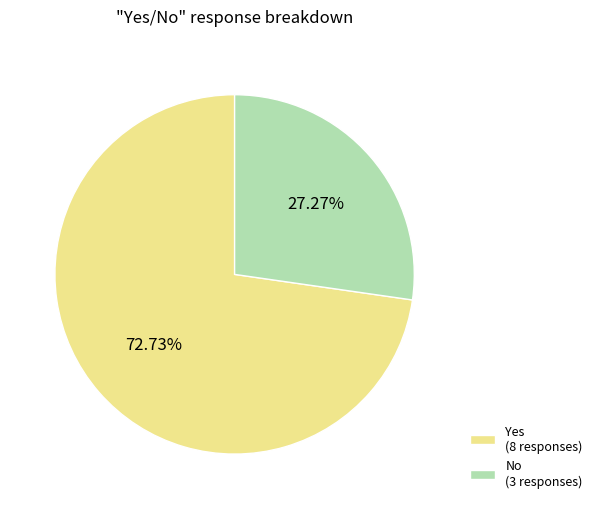

Do Yes and No together represent more than half of the pie?

Yes